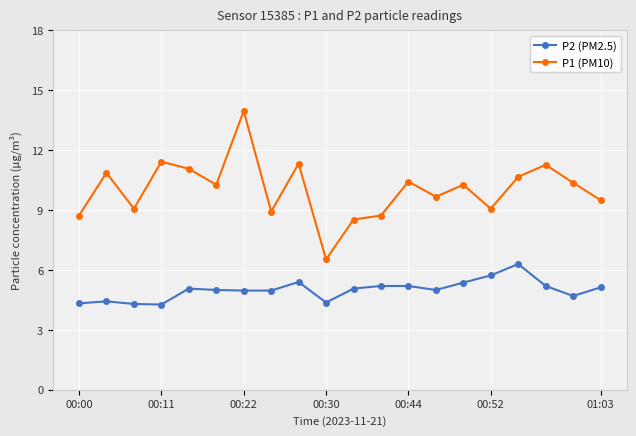

What is the minimum value for P1 (PM10)?

6.5